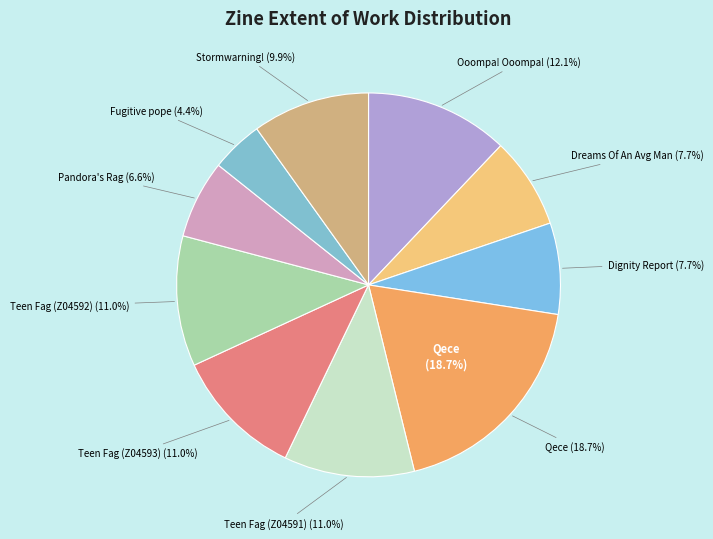

Which slice is the largest?

Qece (Z04614)